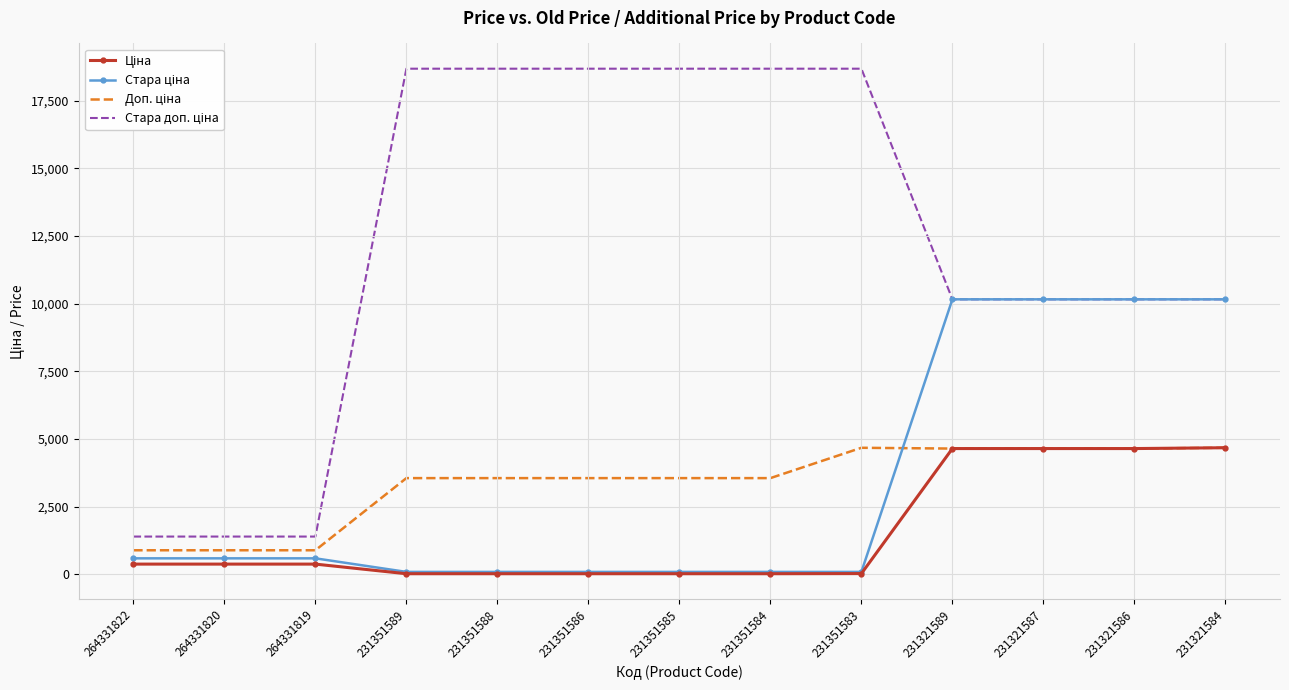

What is the greatest value displayed?

18684.0